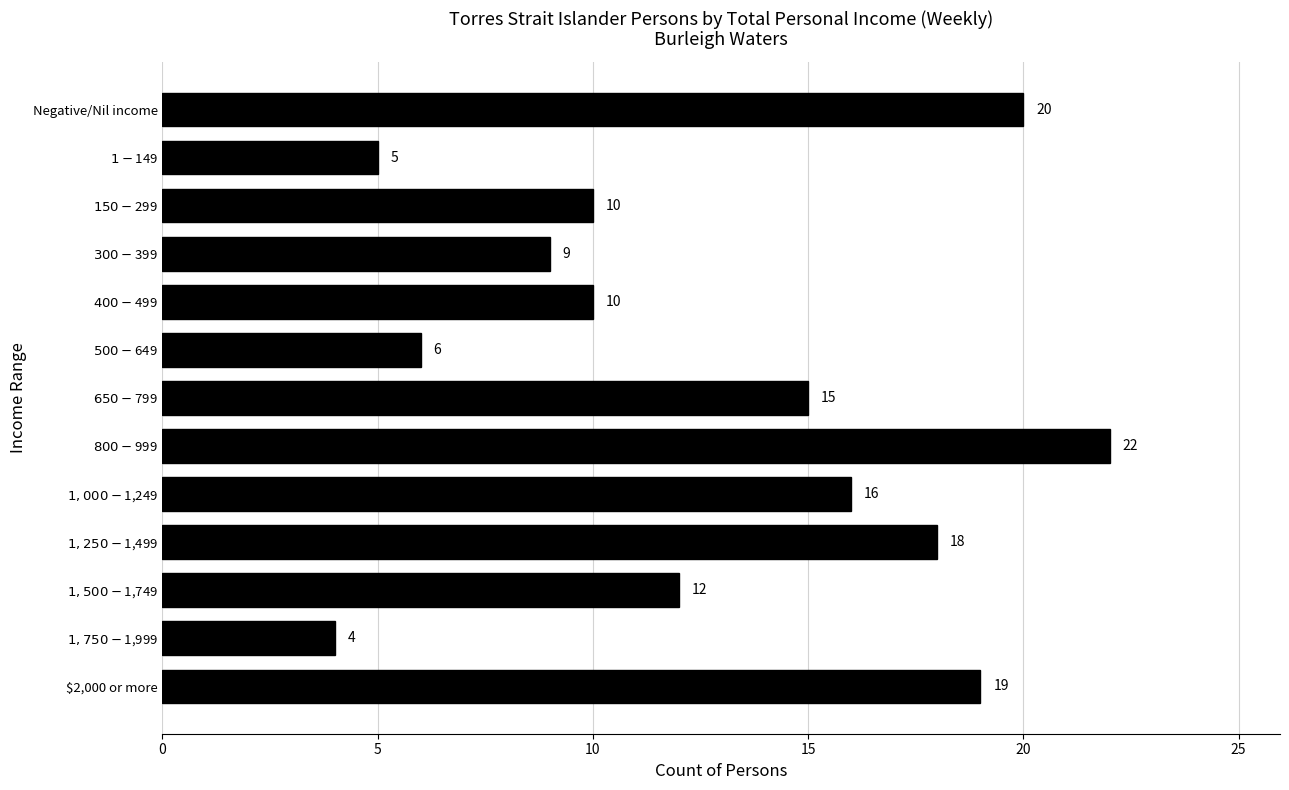

What is the average value?

13